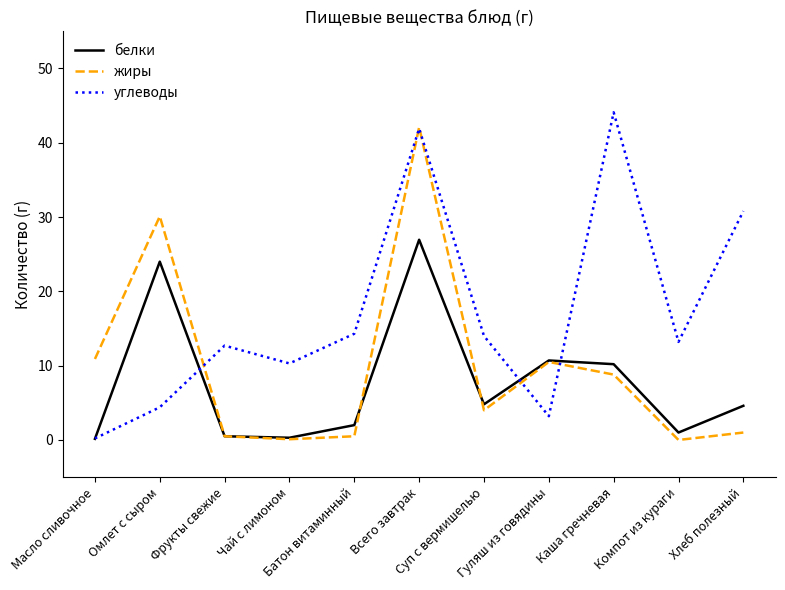

List the series in order of their overall mean, highest first.

углеводы, жиры, белки